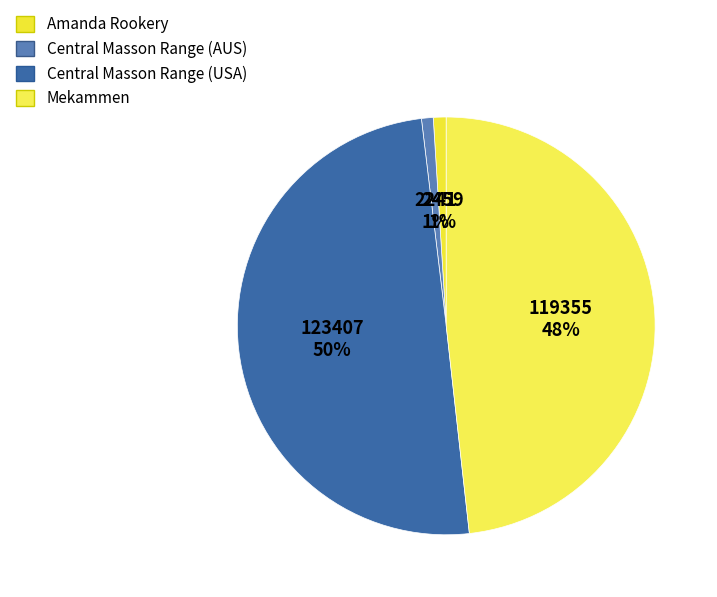

Between Central Masson Range (USA) and Amanda Rookery, which is larger?

Central Masson Range (USA)